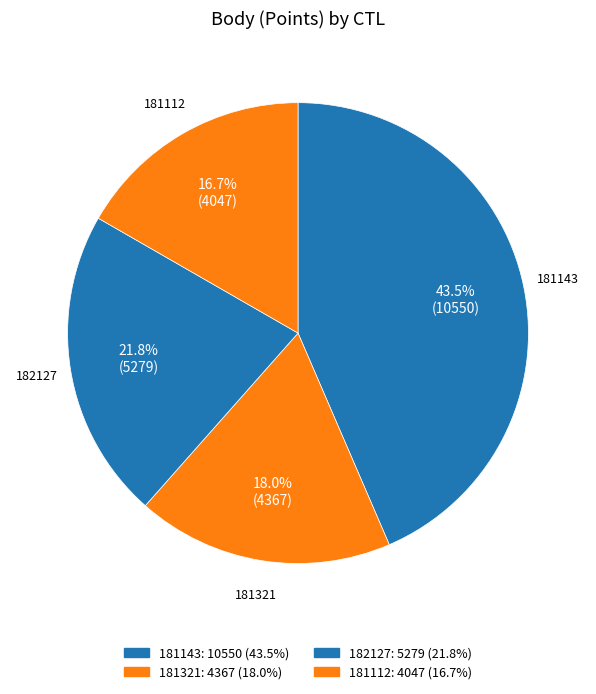

How many segments does this pie chart have?

4